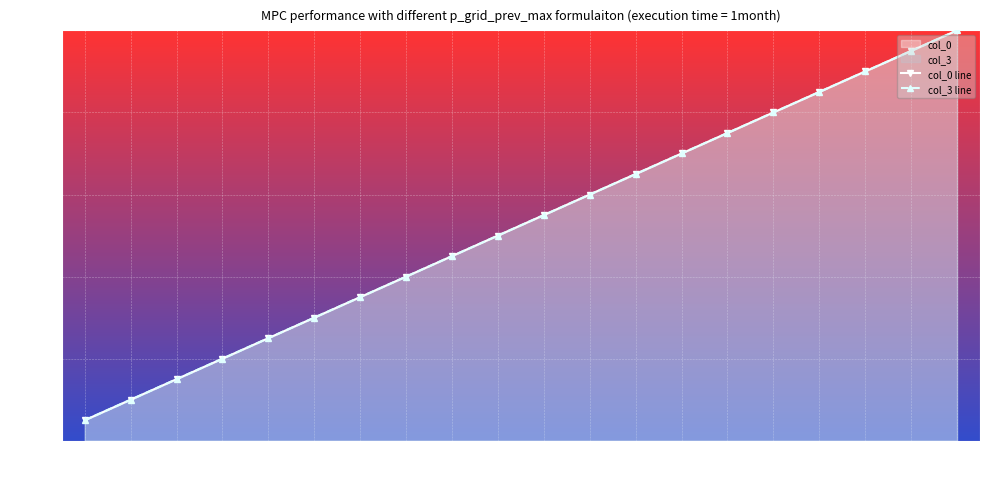

The col_0 line series shows 132.0 at 16. True or false?

False